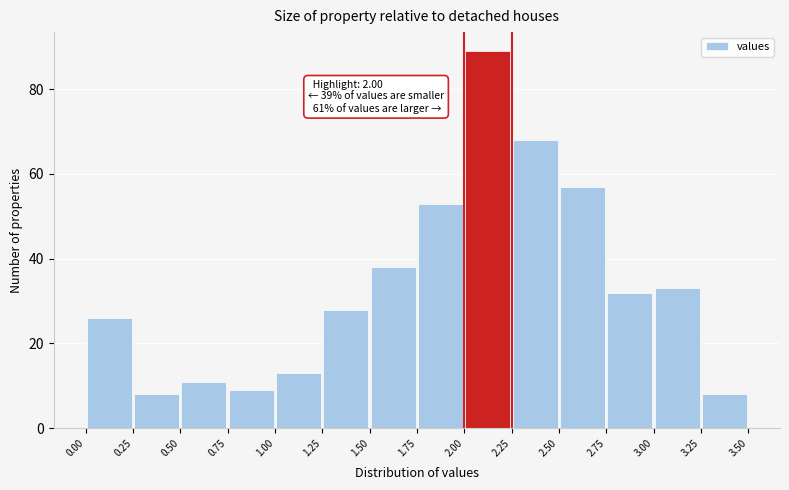

Over which range of the x-axis is the bar tallest?

2.00 to 2.25